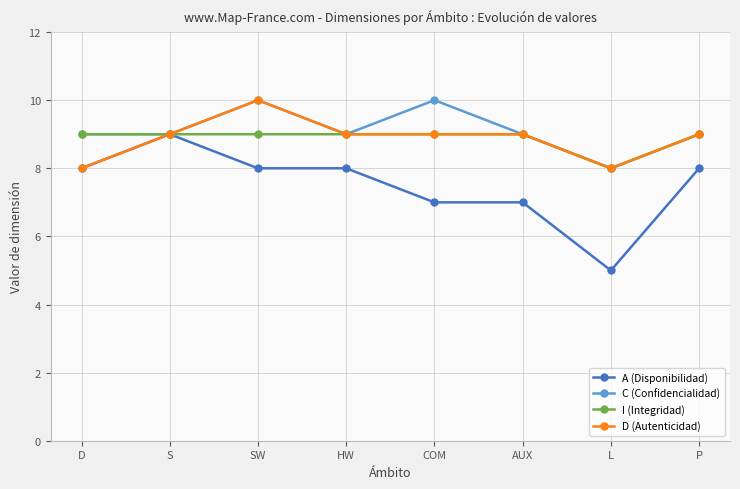

Reading right to left, extract all data points from this chart.

A (Disponibilidad): P=8	L=5	AUX=7	COM=7	HW=8	SW=8	S=9	D=8
C (Confidencialidad): P=9	L=8	AUX=9	COM=10	HW=9	SW=10	S=9	D=9
I (Integridad): P=9	L=8	AUX=9	COM=9	HW=9	SW=9	S=9	D=9
D (Autenticidad): P=9	L=8	AUX=9	COM=9	HW=9	SW=10	S=9	D=8